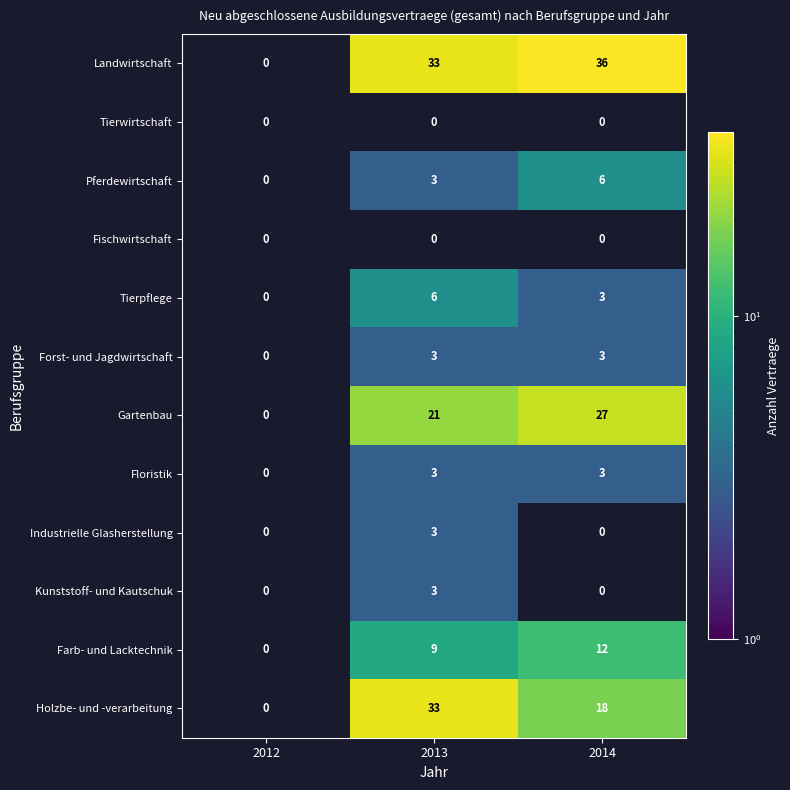

Is it true that Tierwirtschaft equals 0 at 2012?

True